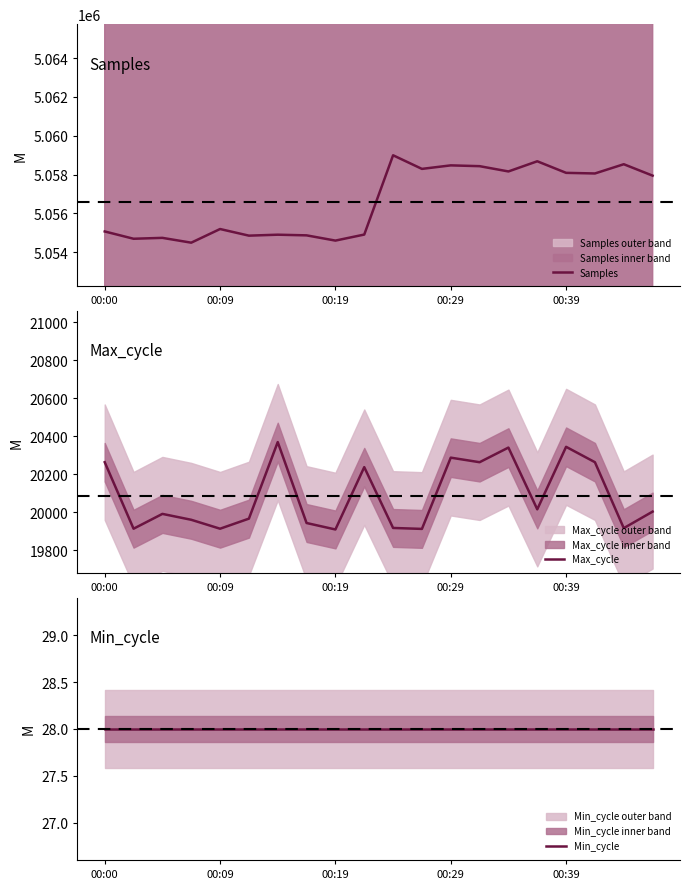

True or false: Min_cycle and Samples cross at least once.

False